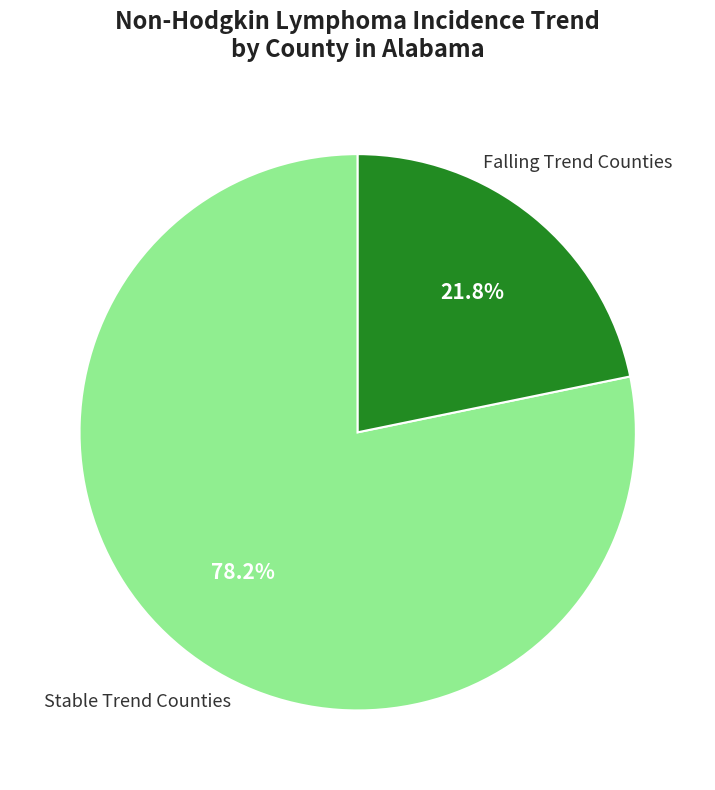

Does any single category account for the majority?

Yes